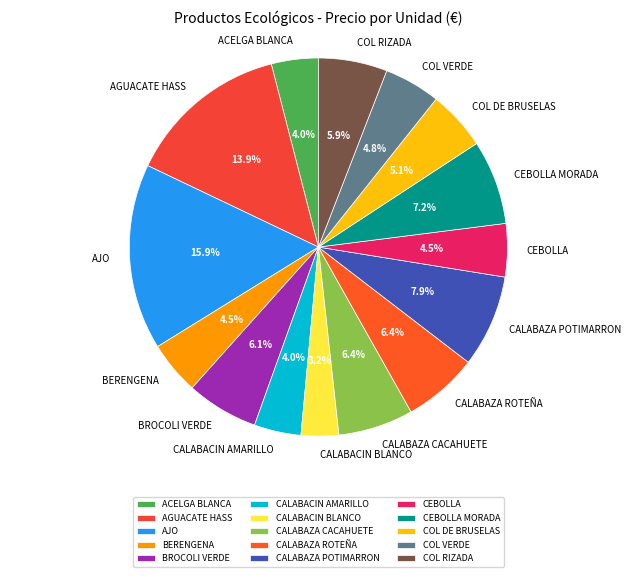

Does CALABAZA ROTEÑA represent more than half of the total?

No